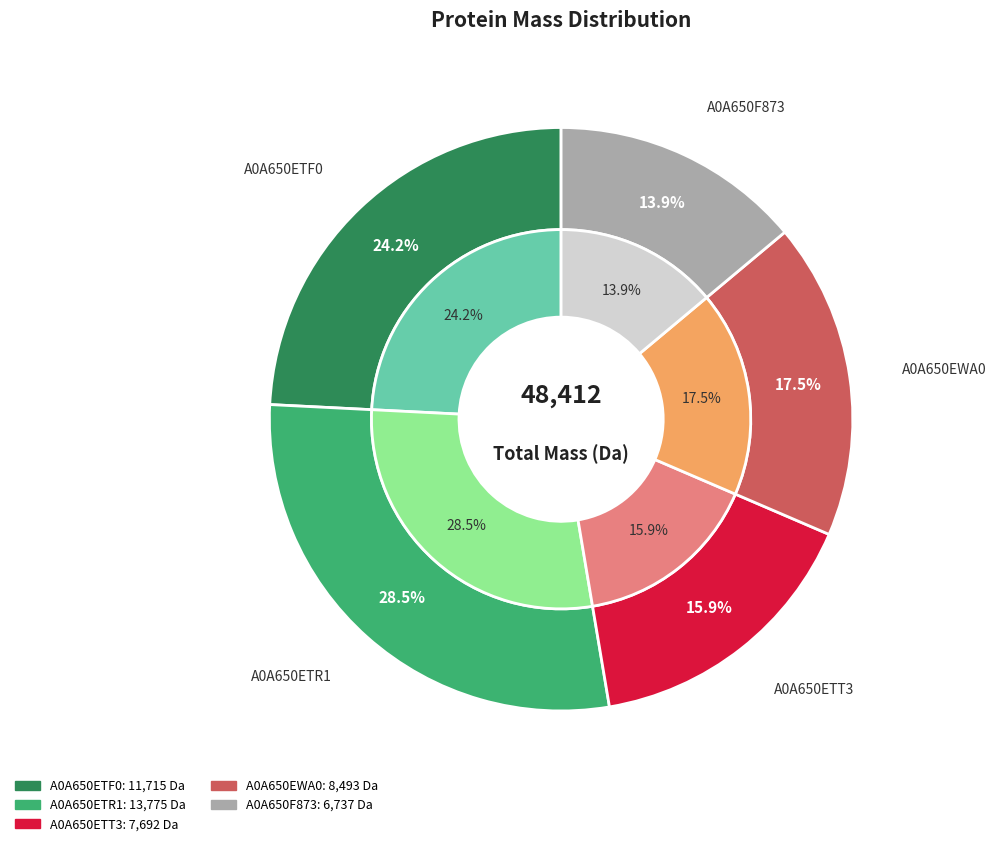

Rank the categories by value from lowest to highest.

A0A650F873, A0A650ETT3, A0A650EWA0, A0A650ETF0, A0A650ETR1